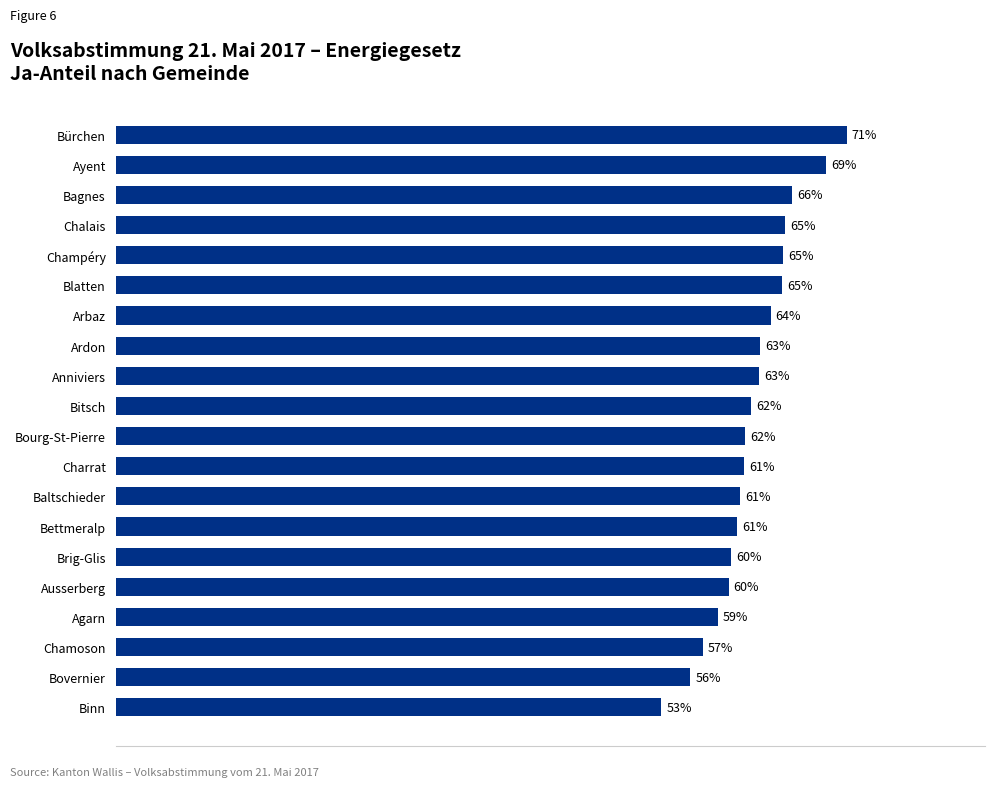

Which has a higher value, Bagnes or Bourg-St-Pierre?

Bagnes